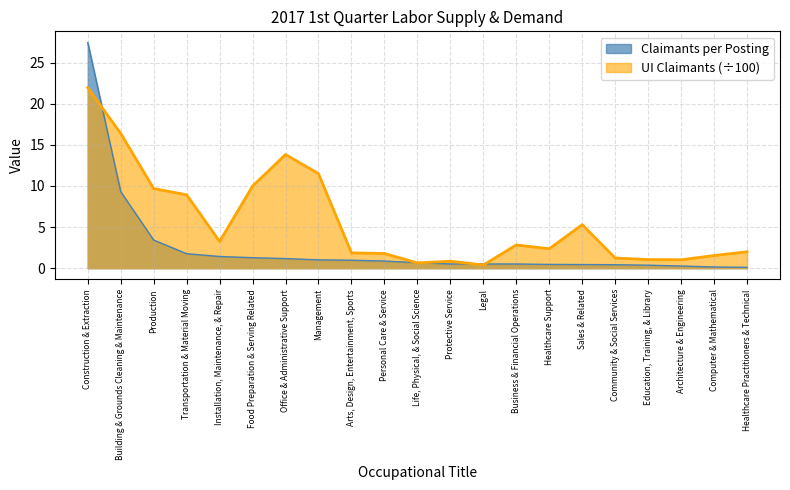

Which series changed the most between Production and Installation, Maintenance, & Repair?

UI Claimants (÷100)